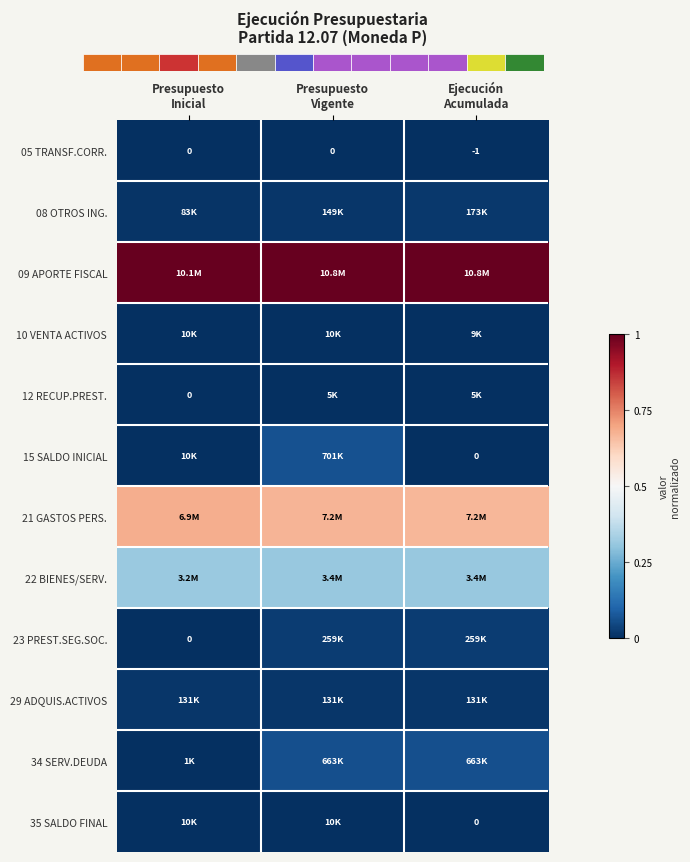

List the series in order of their peak value, lowest first.

05 TRANSF.CORR., 12 RECUP.PREST., 35 SALDO FINAL, 10 VENTA ACTIVOS, 29 ADQUIS.ACTIVOS, 08 OTROS ING., 23 PREST.SEG.SOC., 34 SERV.DEUDA, 15 SALDO INICIAL, 22 BIENES/SERV., 21 GASTOS PERS., 09 APORTE FISCAL